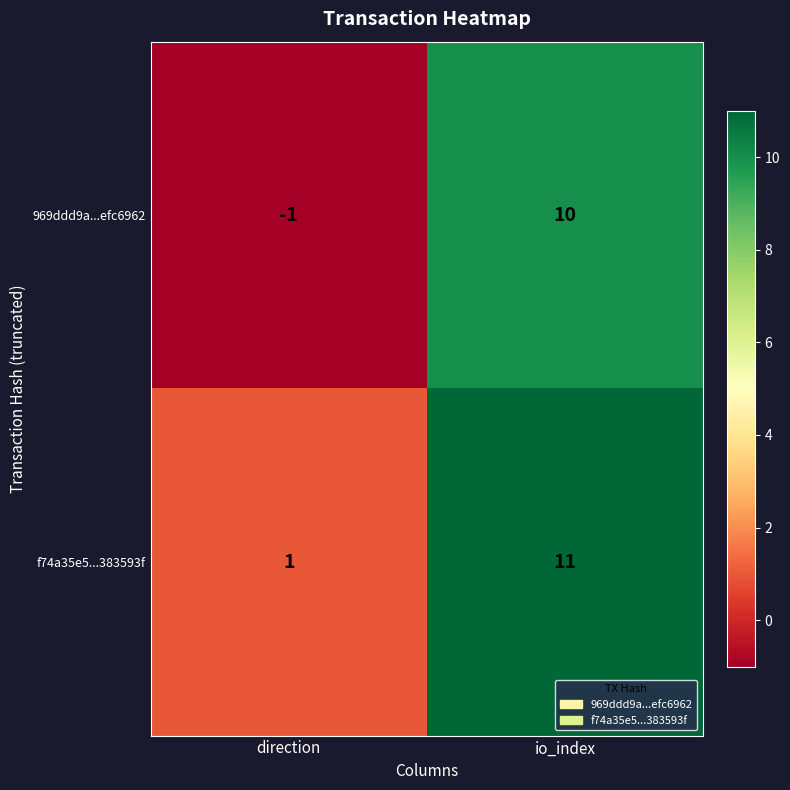

List the series in order of their peak value, highest first.

f74a35e5...383593f, 969ddd9a...efc6962